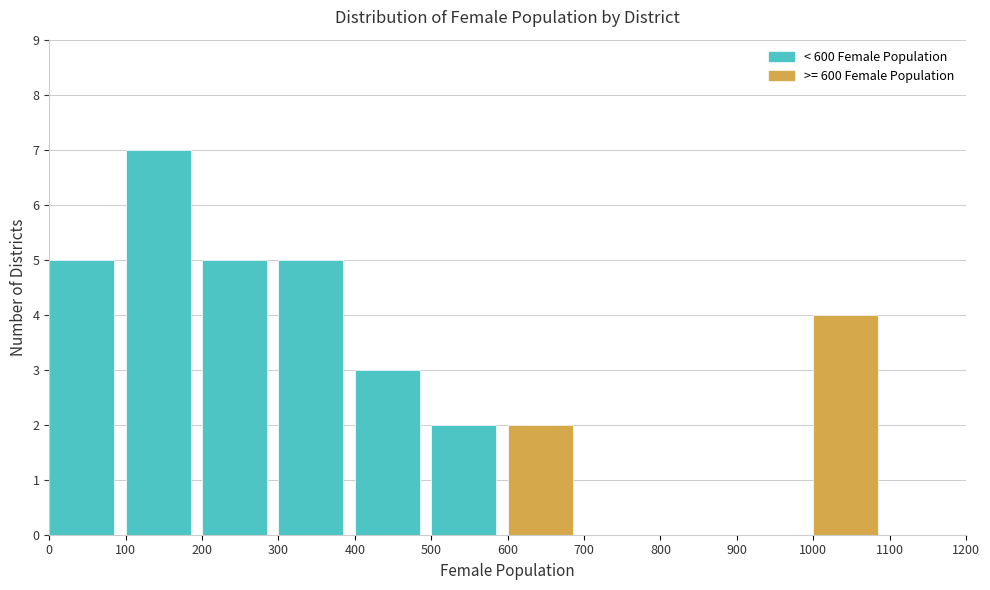

How tall is the bar that spans 100 to 200 on the x-axis? The values are not printed on the chart, so give them approximately, as read against the axis.

7